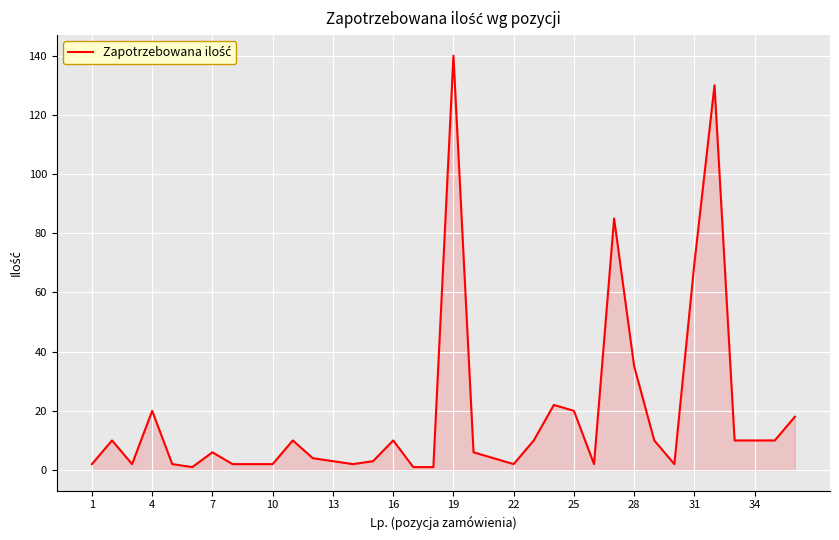

What is the greatest value displayed?

140